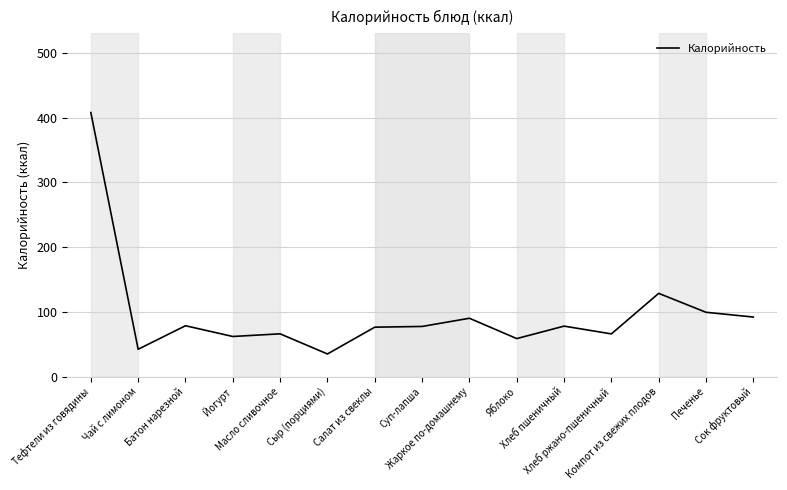

What is the change in value from Батон нарезной to Масло сливочное?

-12.5